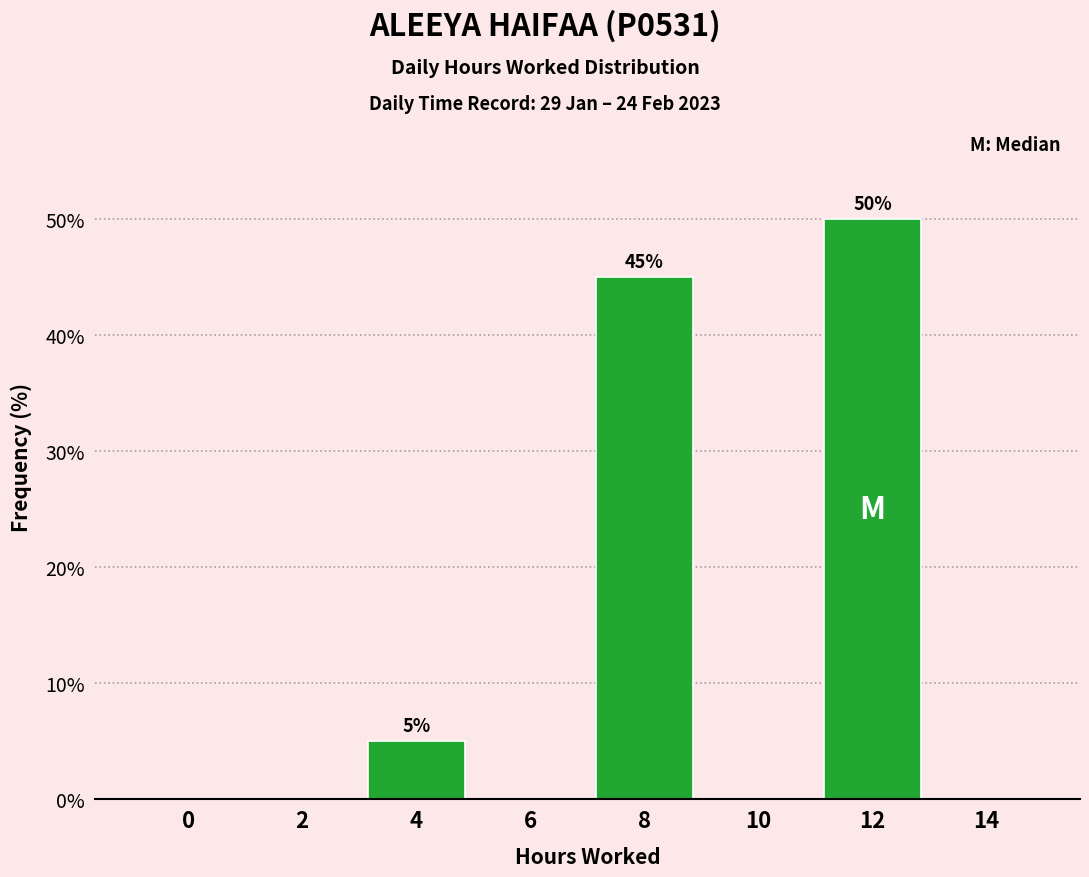

Reading right to left, transcribe all the data shown in this chart.

14=0	12=50	10=0	8=45	6=0	4=5	2=0	0=0